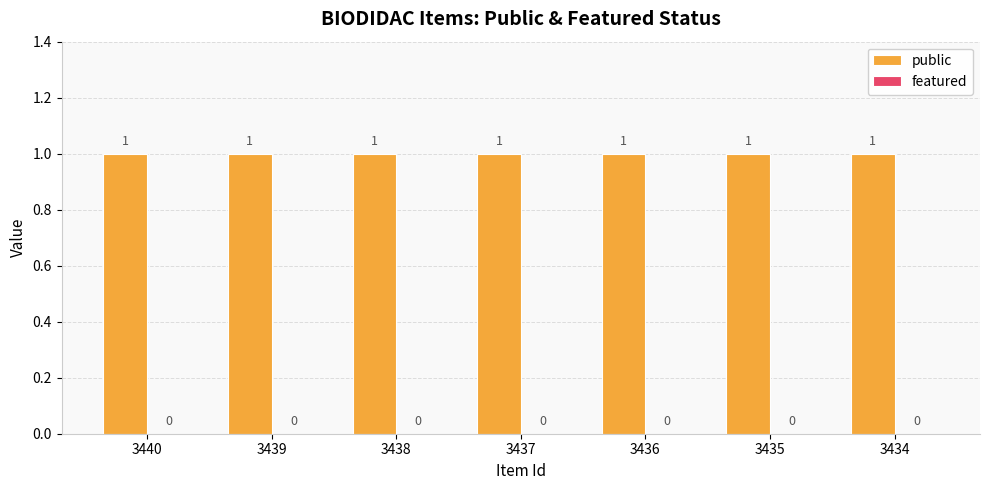

How many bars are there in total?

14